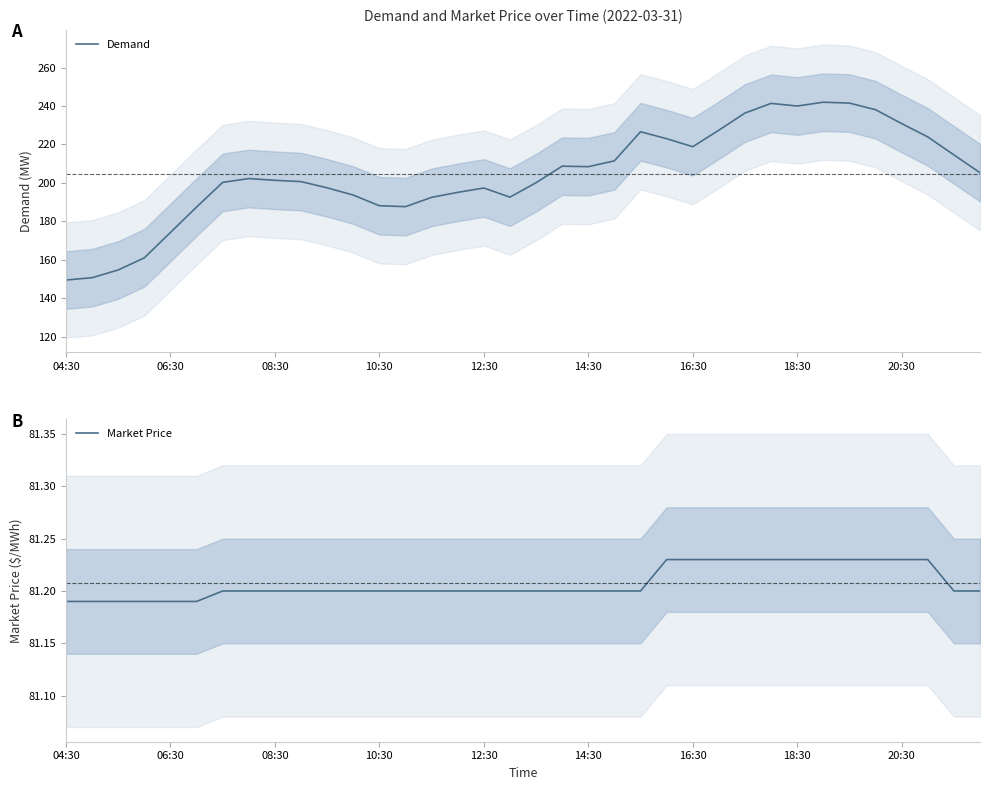

Reading right to left, transcribe all the data shown in this chart.

Demand: 205.3	214.6	223.9	230.8	238.1	241.5	242.0	240.0	241.4	236.3	227.4	218.8	223.0	226.6	211.4	208.4	208.7	200.1	192.6	197.3	195.1	192.4	187.6	188.1	193.6	197.4	200.6	201.3	202.2	200.2	187.4	174.2	161.0	154.7	150.6	149.4
Market Price: 81.2	81.2	81.2	81.2	81.2	81.2	81.2	81.2	81.2	81.2	81.2	81.2	81.2	81.2	81.2	81.2	81.2	81.2	81.2	81.2	81.2	81.2	81.2	81.2	81.2	81.2	81.2	81.2	81.2	81.2	81.2	81.2	81.2	81.2	81.2	81.2